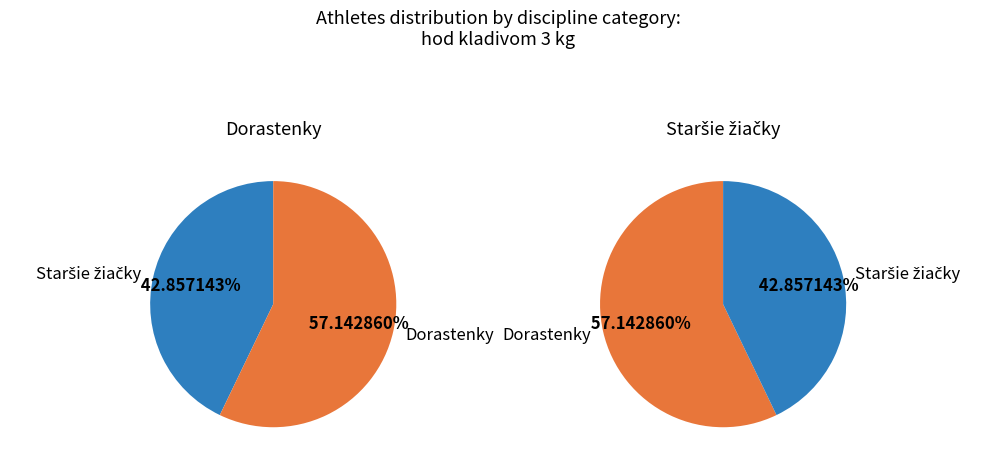

Count the number of slices in the pie.

2